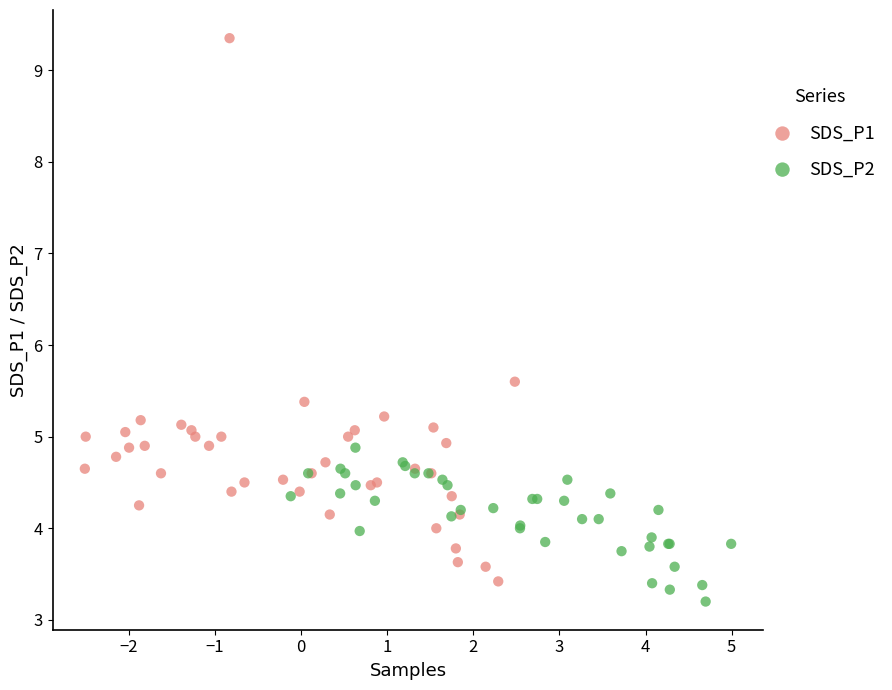

Which series has the largest Y range (max minus min)?

SDS_P1